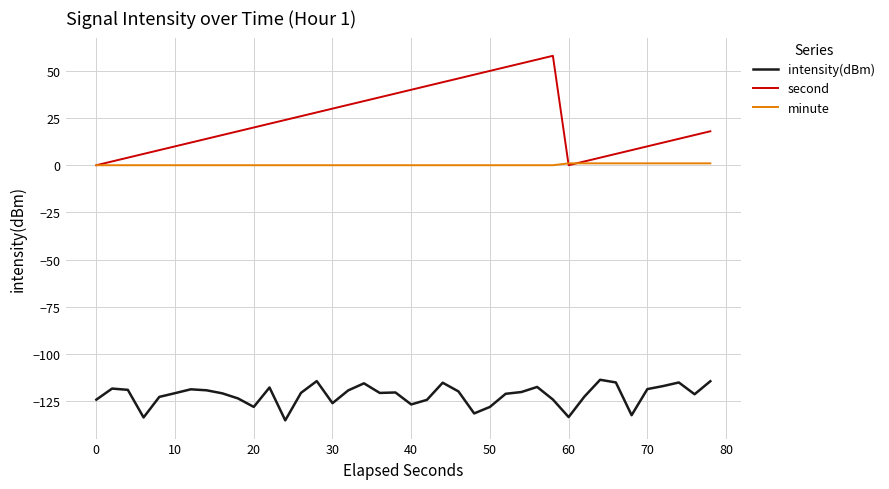

What is the highest value of the second series?

58.0